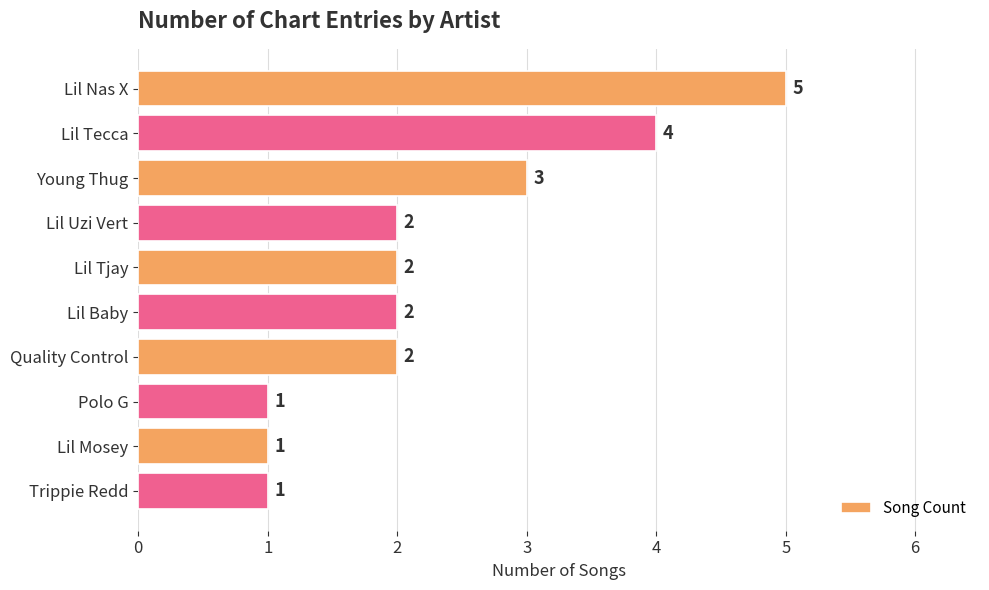

Is it true that the value at Young Thug is 3?

True